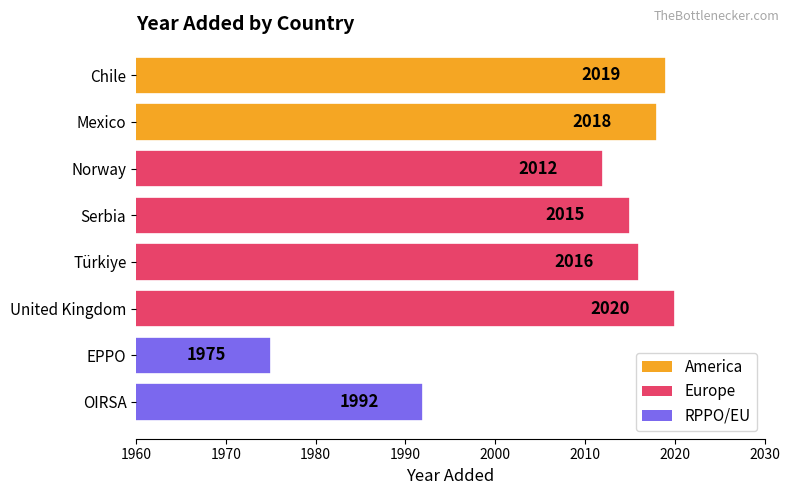

Does the chart contain any negative values?

No